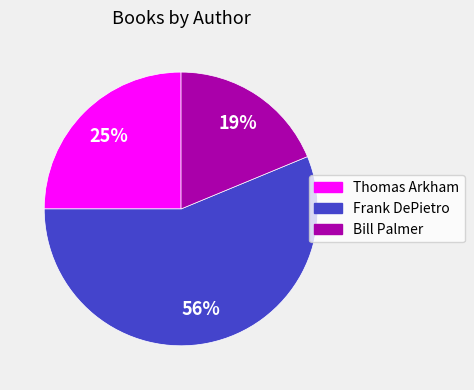

What is the majority slice?

Frank DePietro